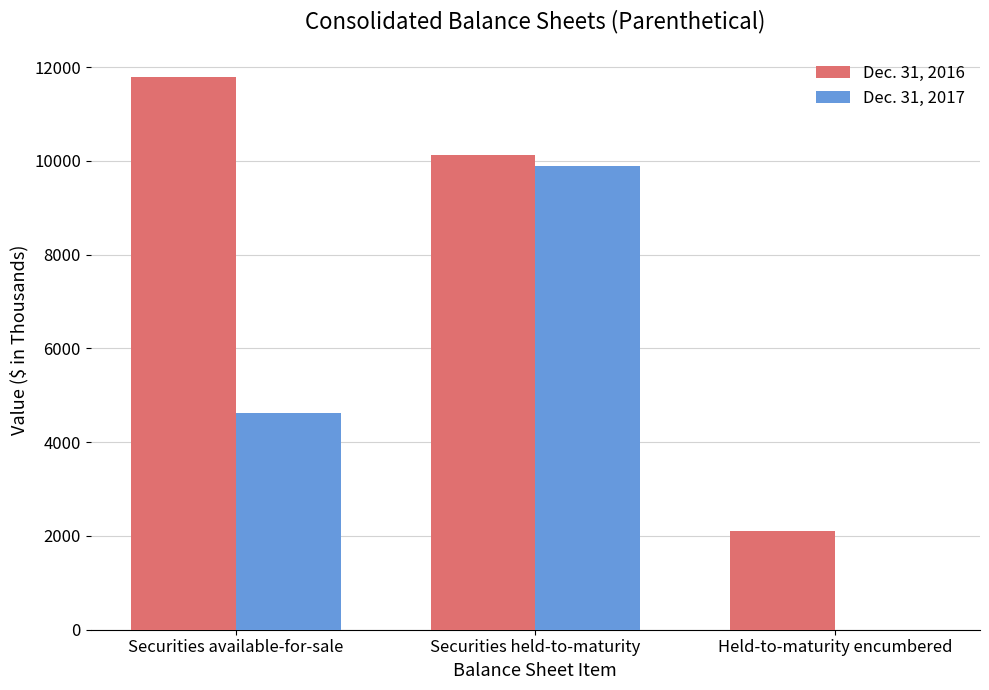

Which series has the largest total across all categories?

Dec. 31, 2016